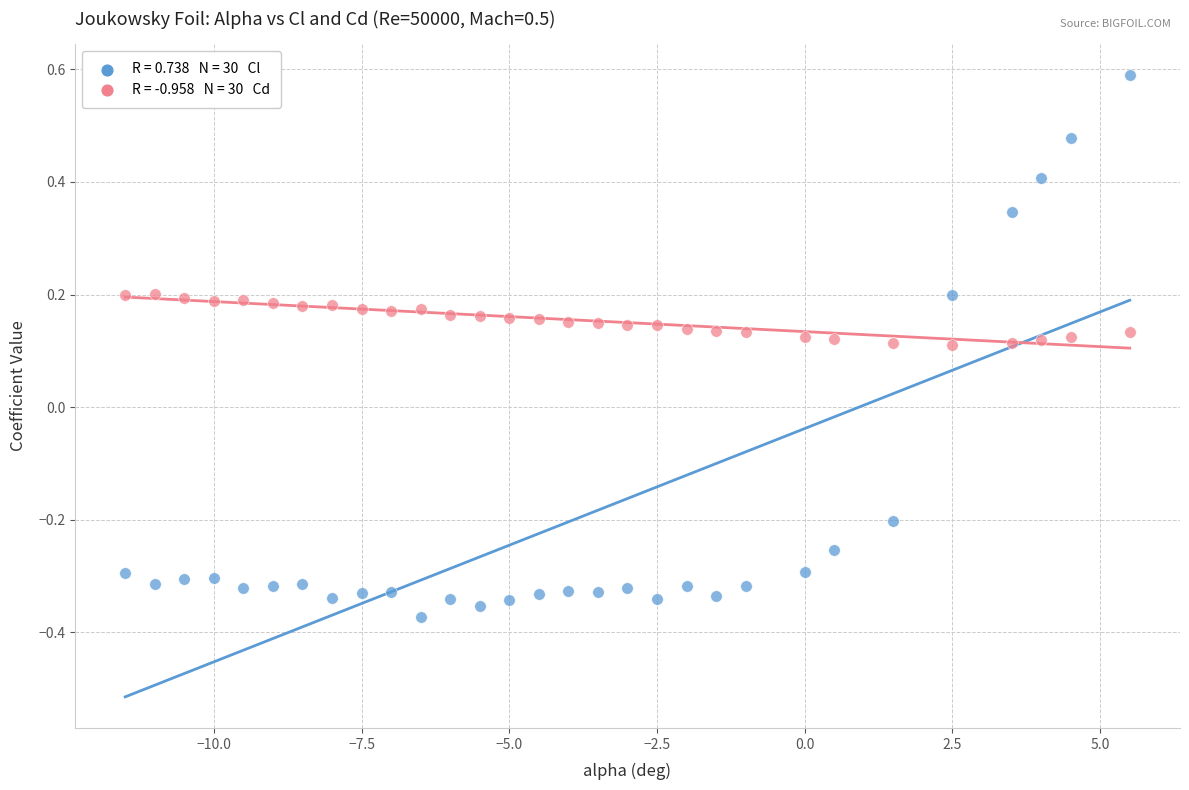

Across all data points, what is the range of Y values (max minus min)?

1.0